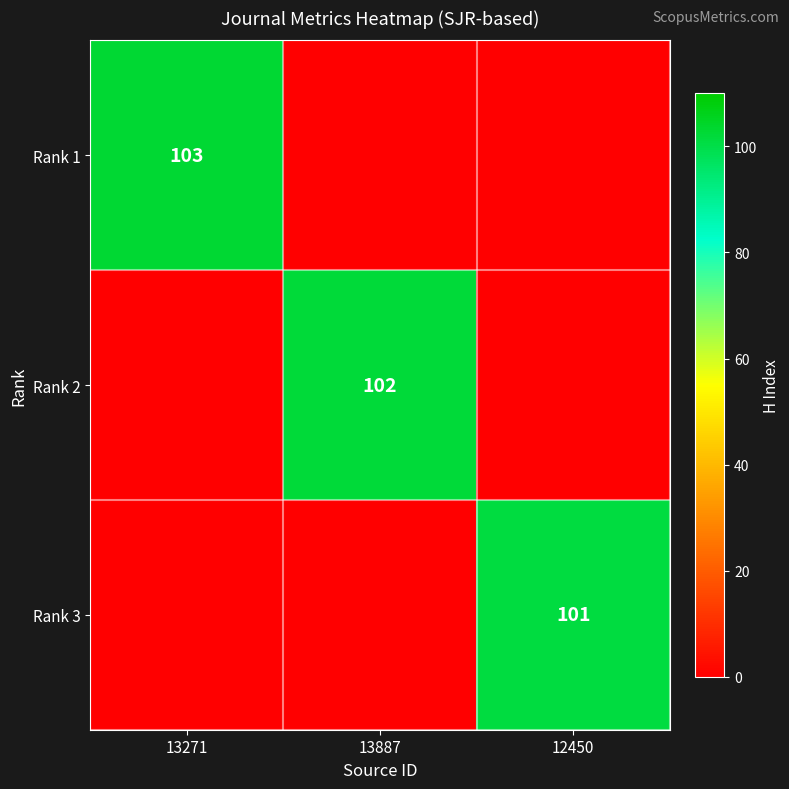

Which has a higher value, 13271 or 13887?

13271